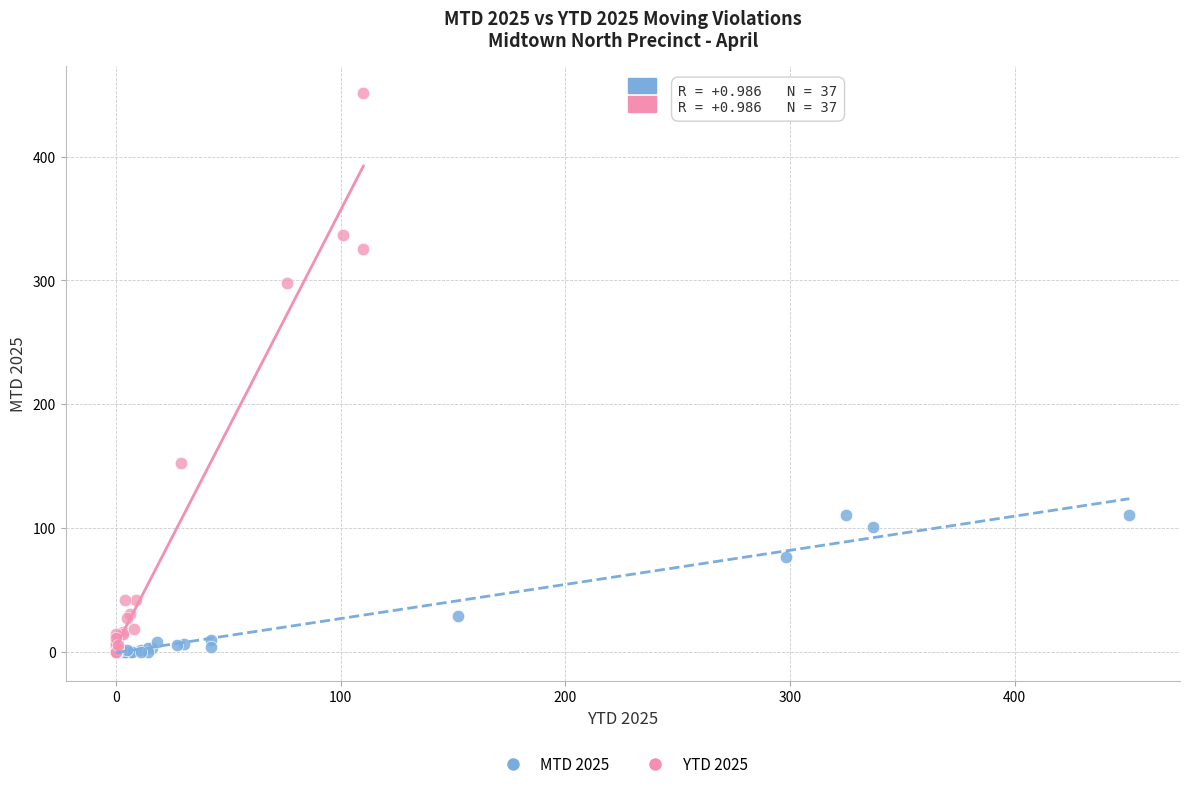

What are all the series names shown in the legend?

MTD 2025, YTD 2025